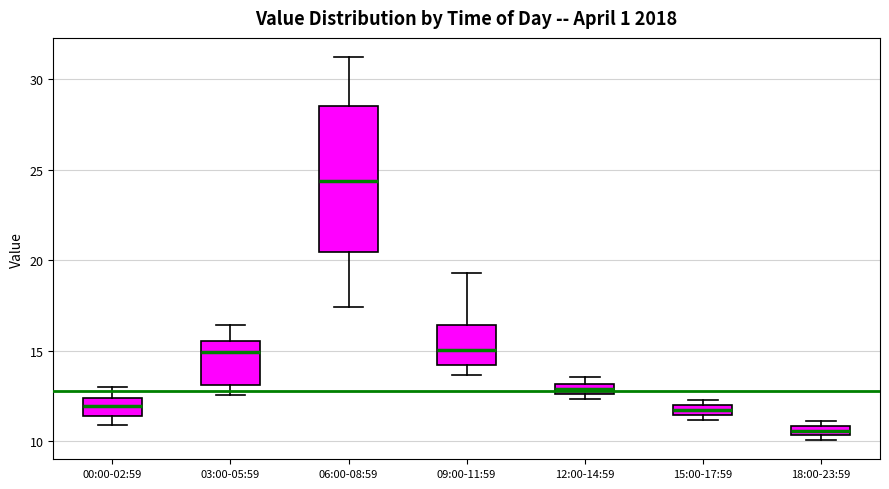

Which box's median line is the highest?

06:00-08:59